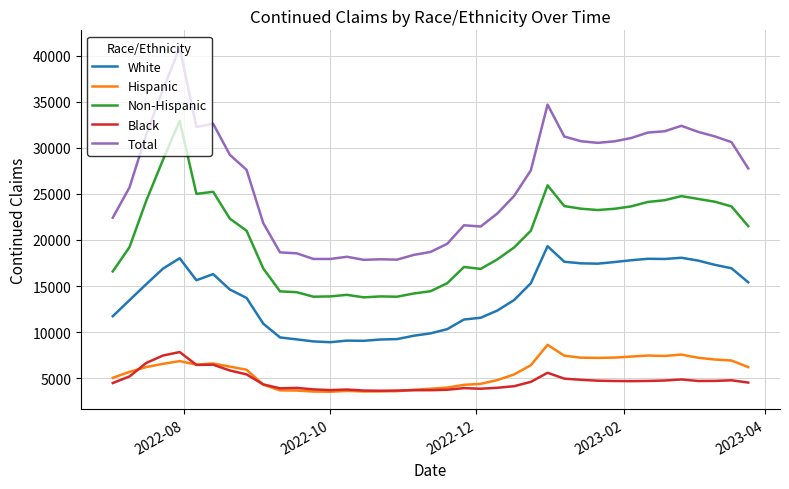

Does the chart display data point markers on the line(s)?

No